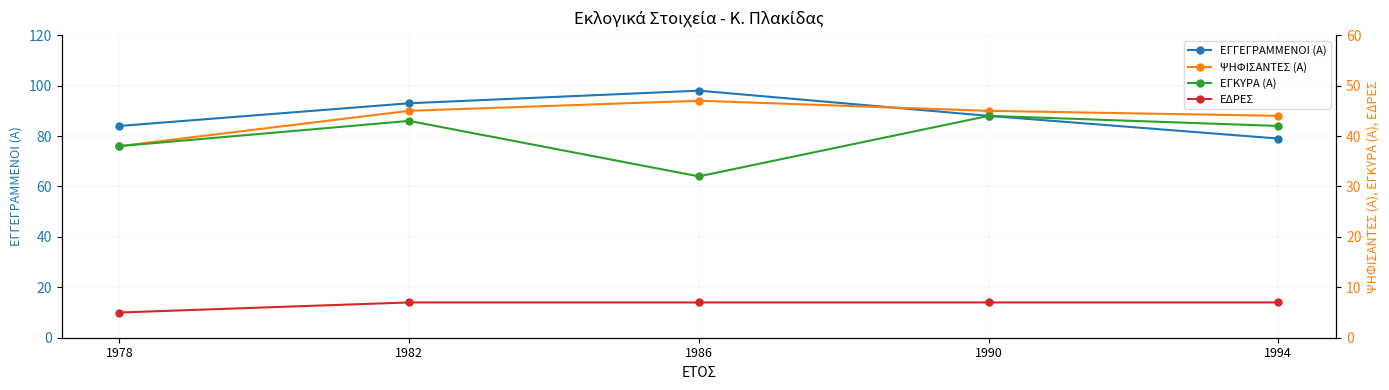

Does the chart have visible grid lines?

Yes